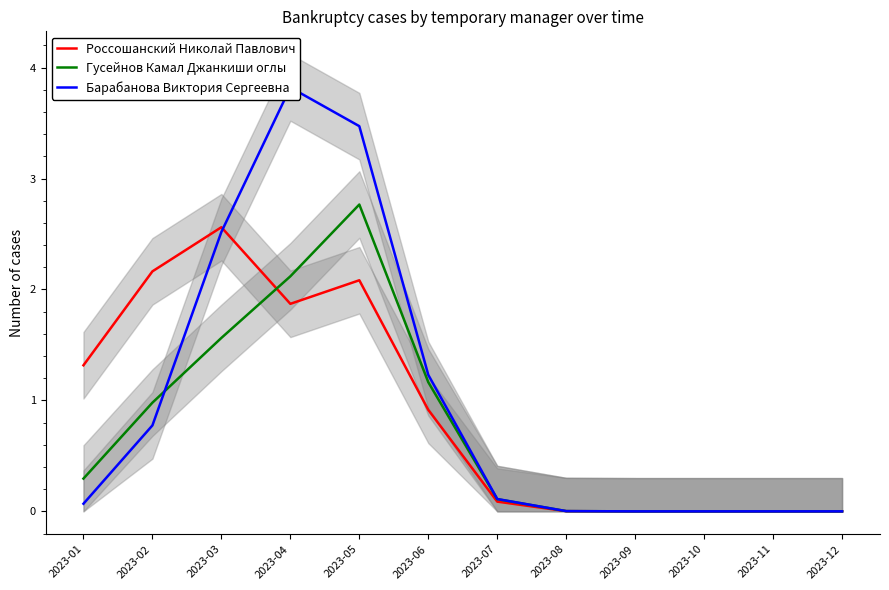

Between 2023-04 and 2023-01, which is larger?

2023-04